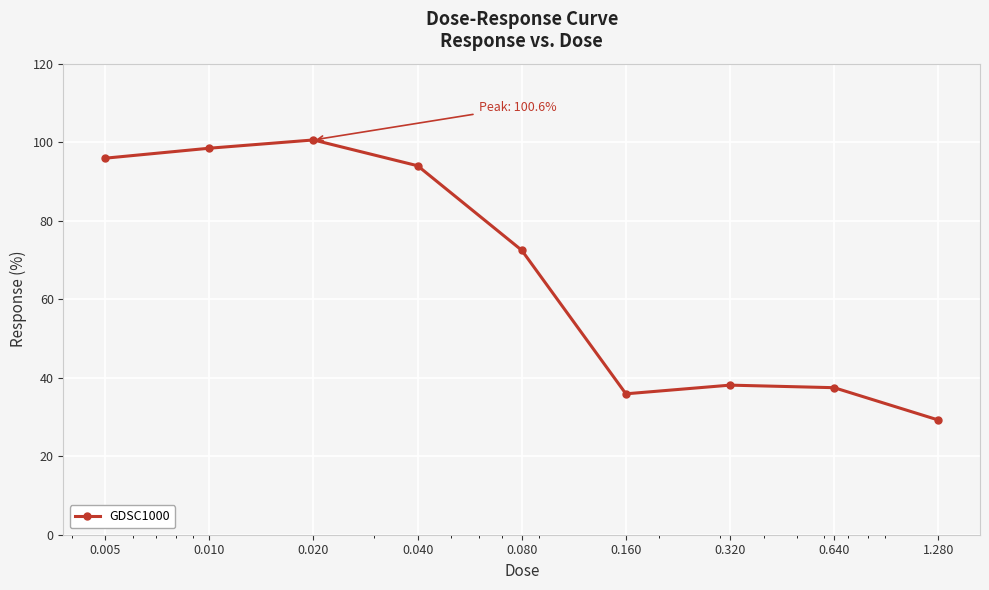

What is the average value?

66.9